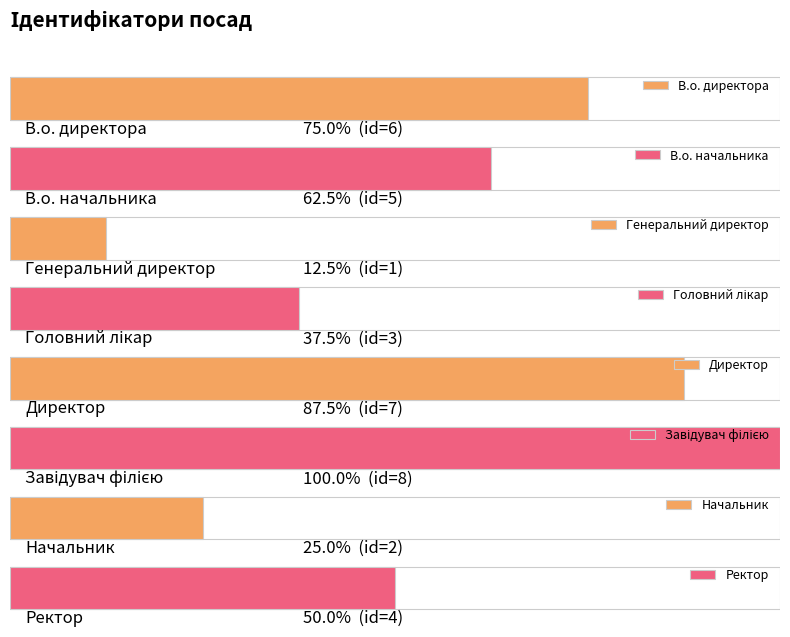

What is the difference between the maximum and minimum values?

7